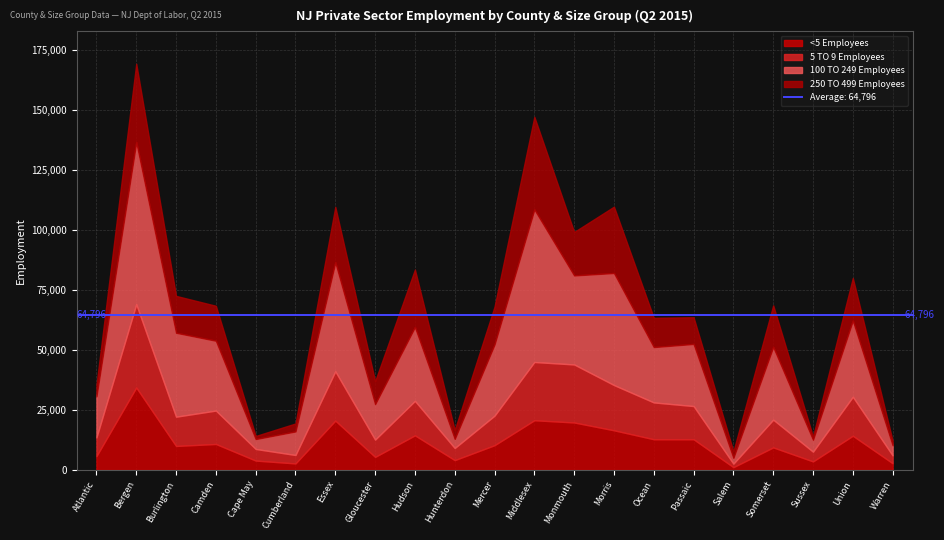

Which series has the widest spread of values?

100 TO 249 Employees